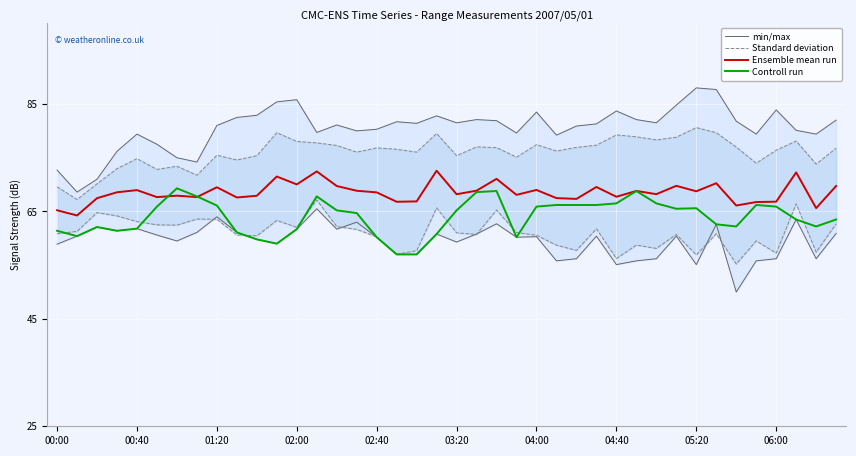

Is this an area chart (filled region under the line)?

No